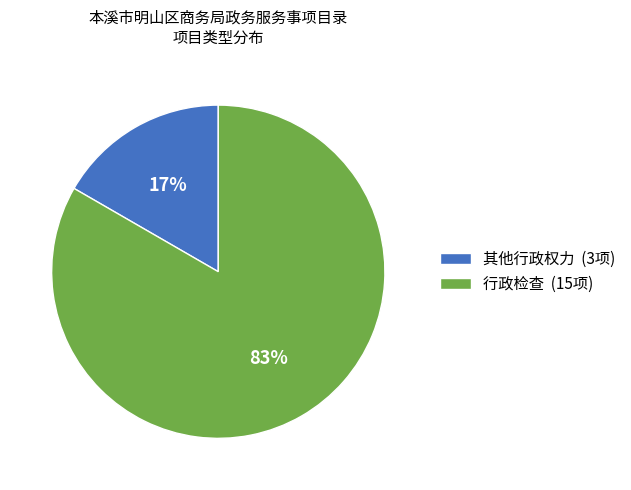

Rank the categories by value from highest to lowest.

行政检查, 其他行政权力